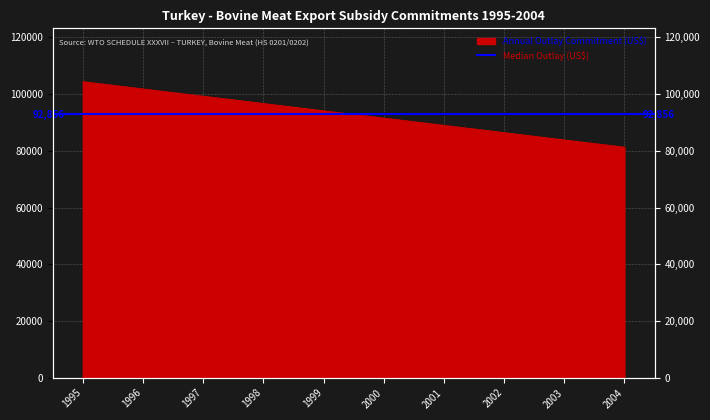

What is the sum of all values?

928560.4